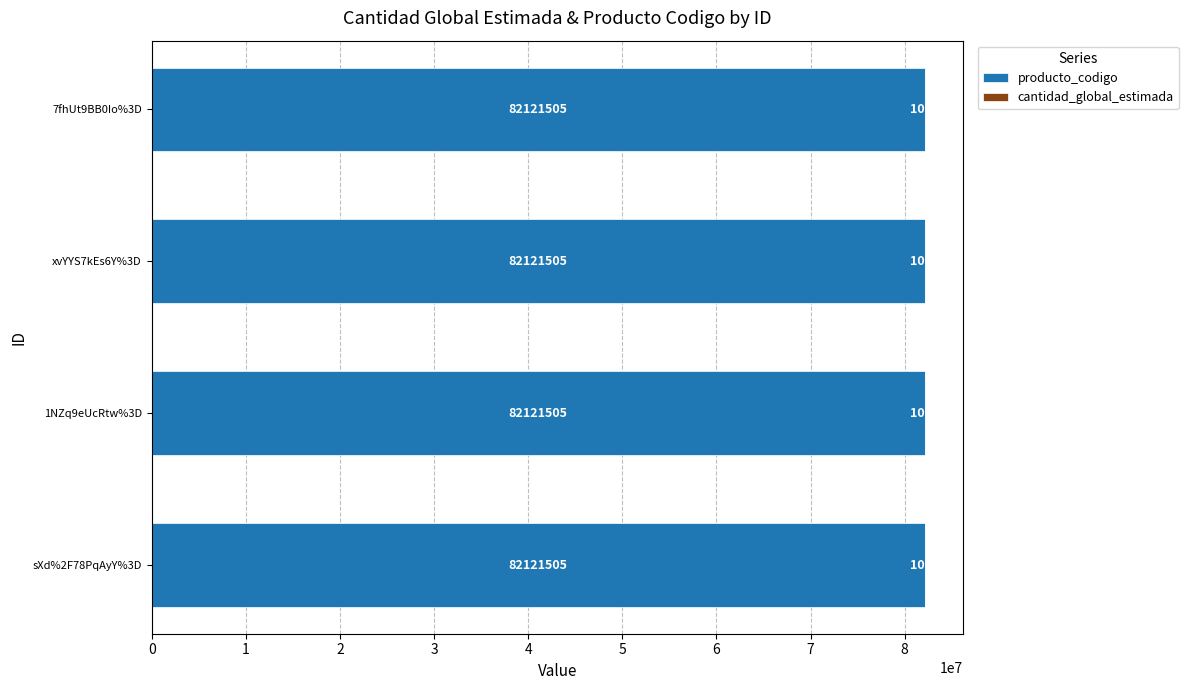

True or false: producto_codigo has a value of 82121505 at 1NZq9eUcRtw%3D.

True